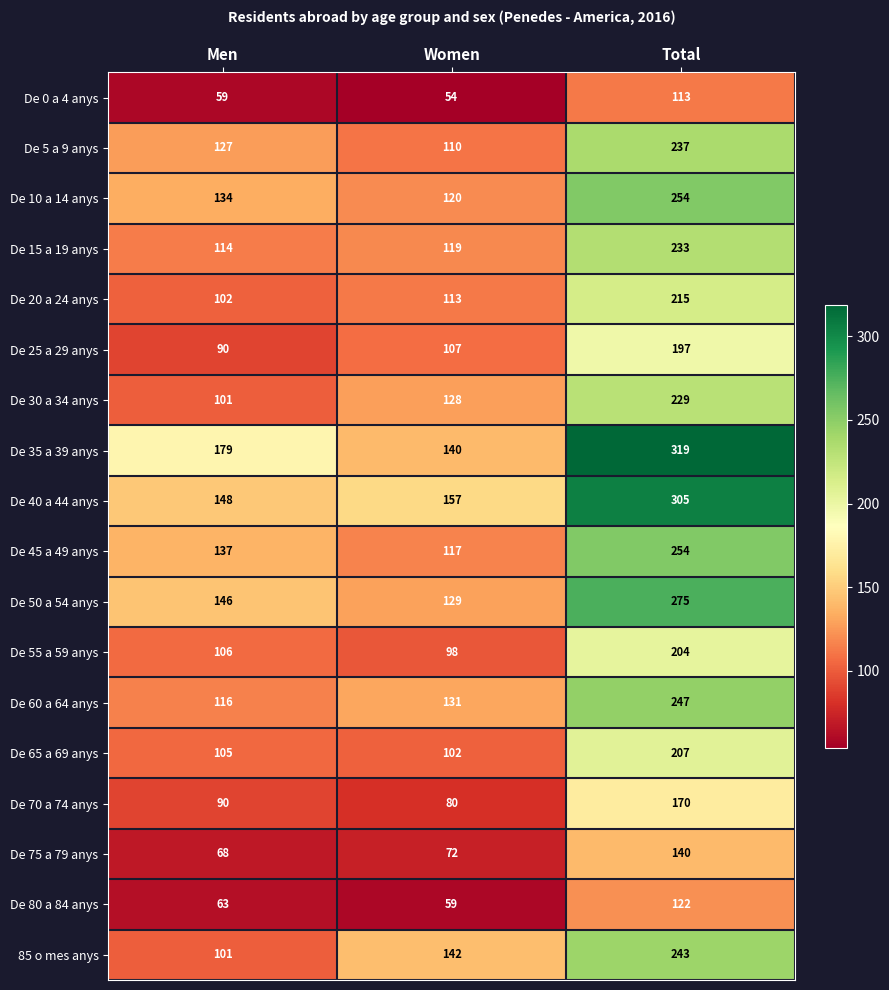

Which series has the largest total across all categories?

De 35 a 39 anys